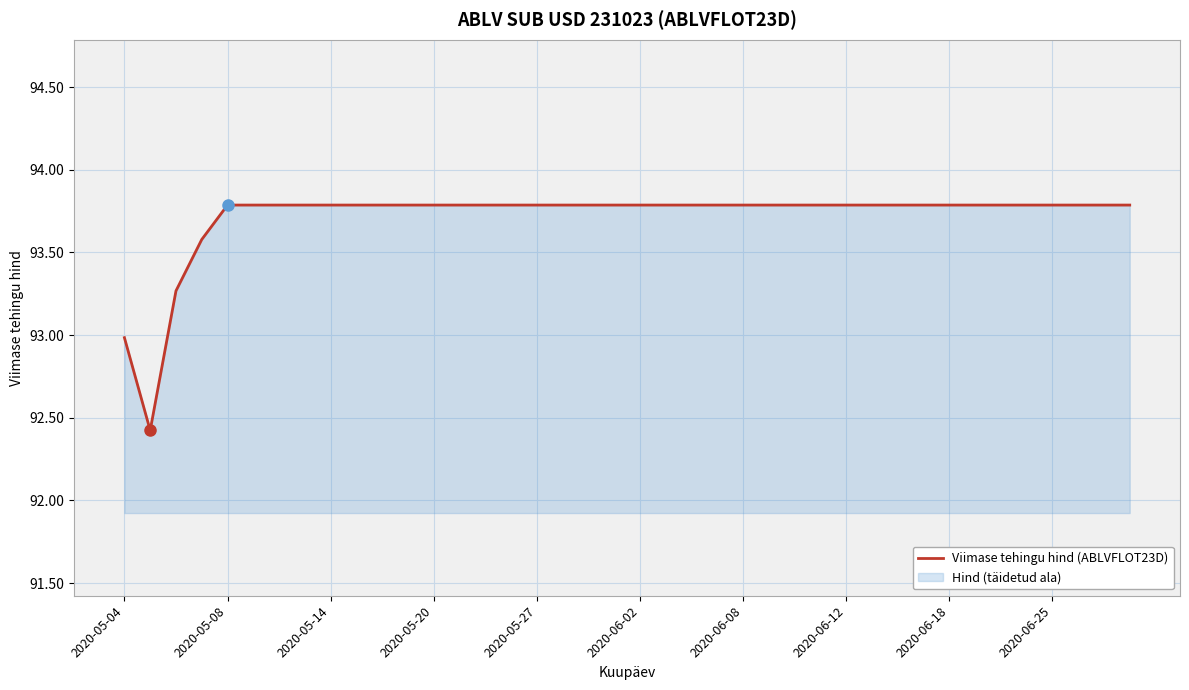

Is it true that the value at 2020-06-25 is 93.8?

True